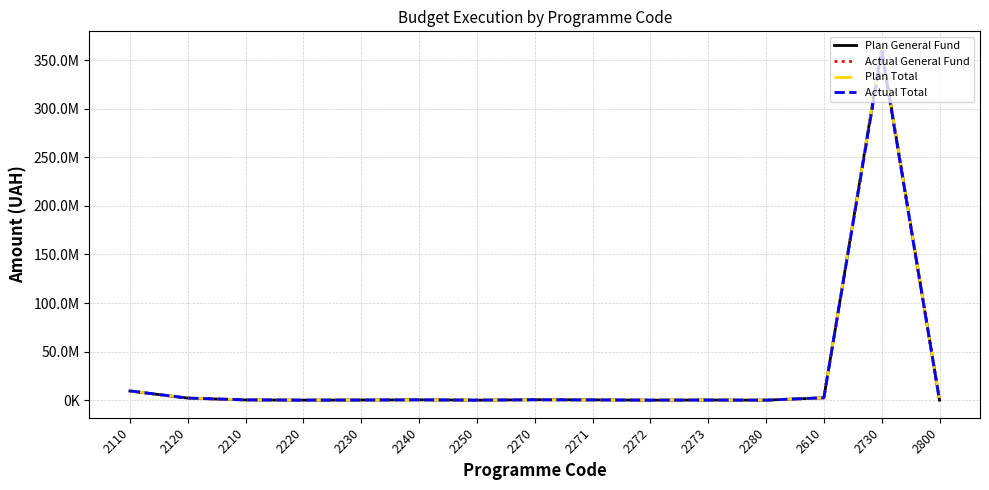

What are all the series names shown in the legend?

Plan General Fund, Actual General Fund, Plan Total, Actual Total